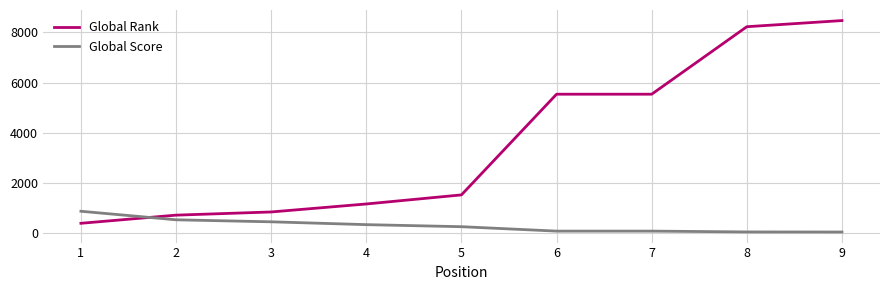

Rank the series by their maximum value, from lowest to highest.

Global Score, Global Rank